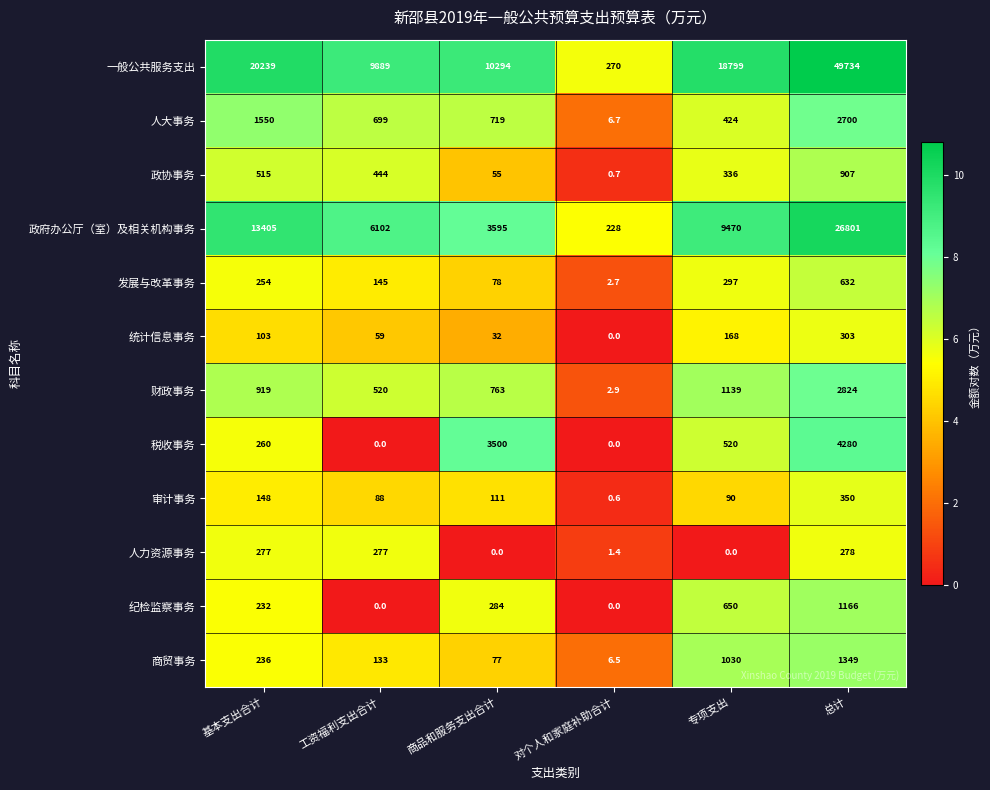

Which category has the highest value across all series?

总计